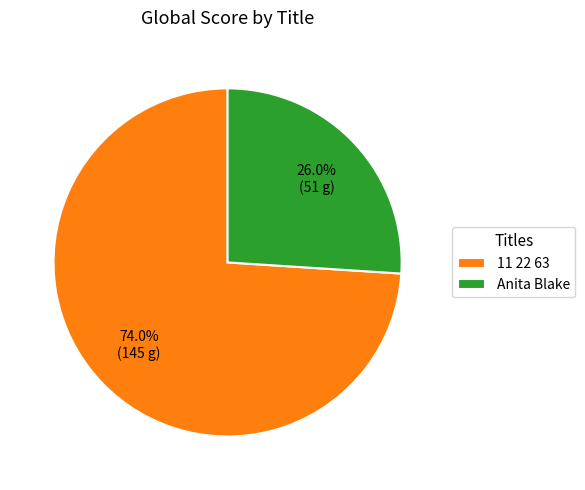

Between 11 22 63 and Anita Blake, which is larger?

11 22 63